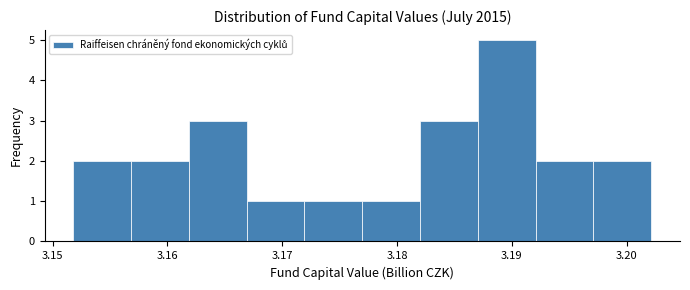

What is the height of the bar covering 3.172 to 3.177 on the x-axis? Neither the bar edges nor the heights are printed on the chart, so give them approximately, as read against the axes.

1